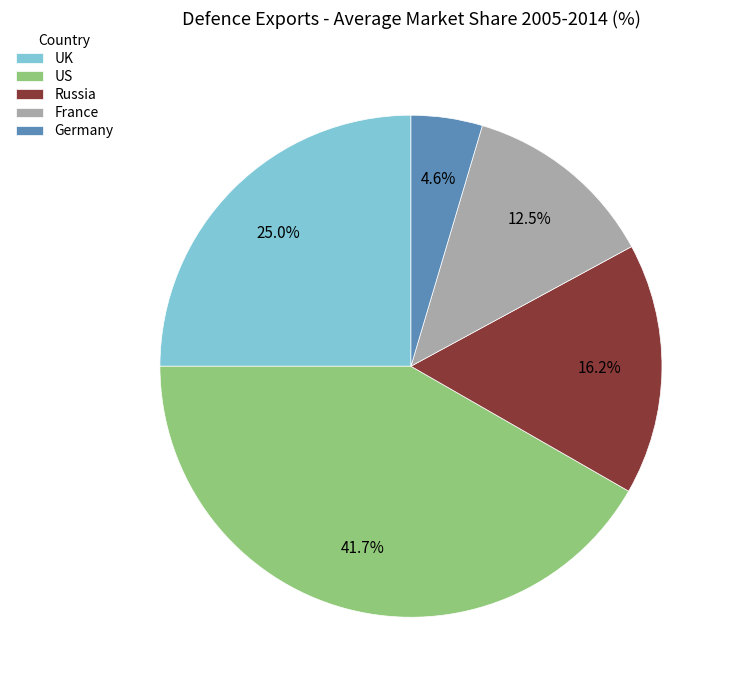

To the nearest percent, what percentage of the pie is Germany?

5%